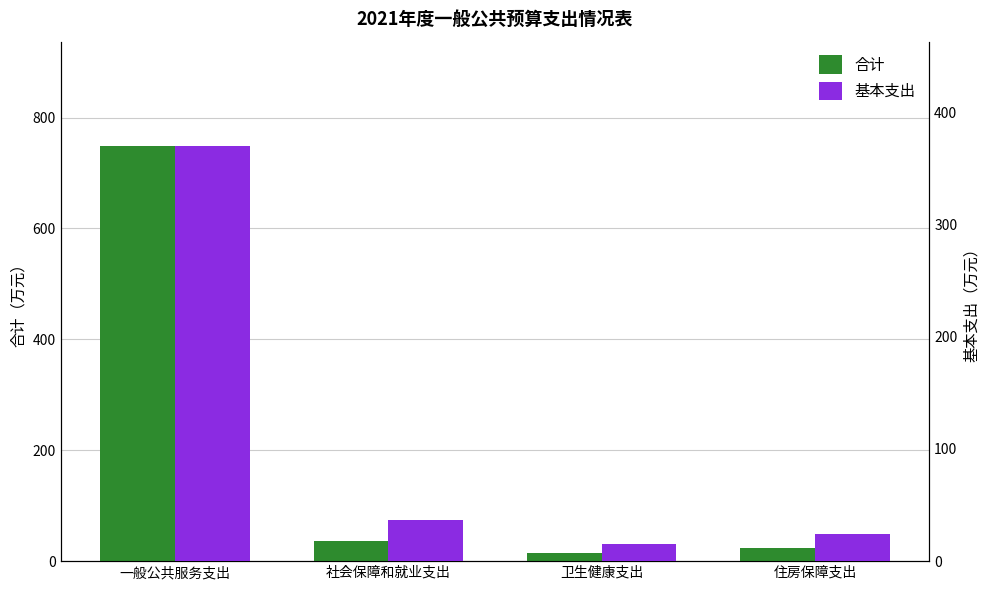

What are all the series names shown in the legend?

合计, 基本支出